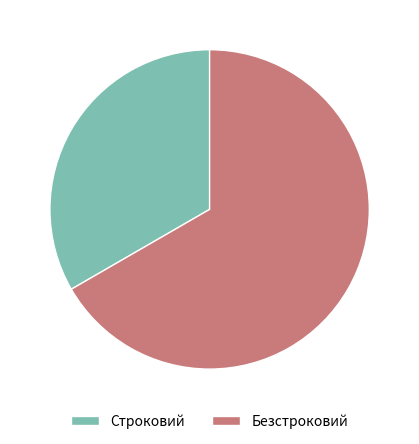

Which has a higher value, Строковий or Безстроковий?

Безстроковий